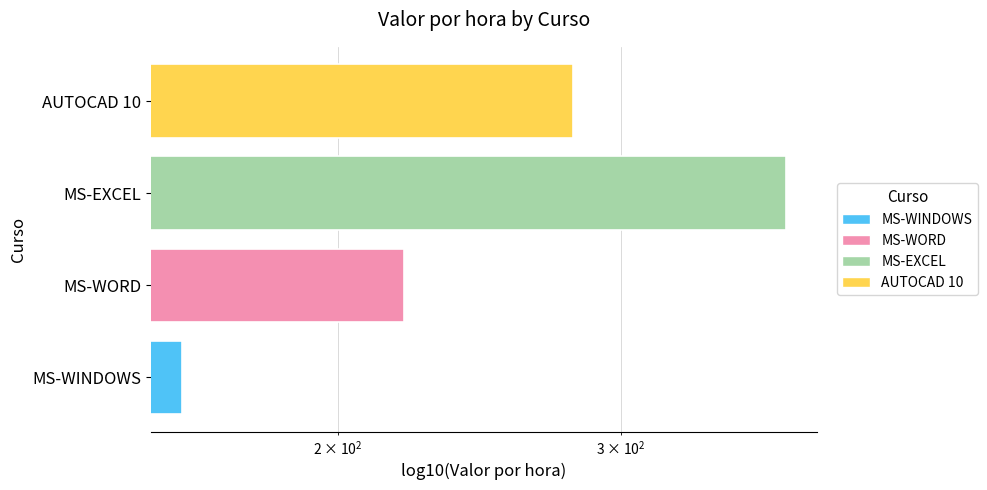

Is it true that the value at AUTOCAD 10 is 184?

False